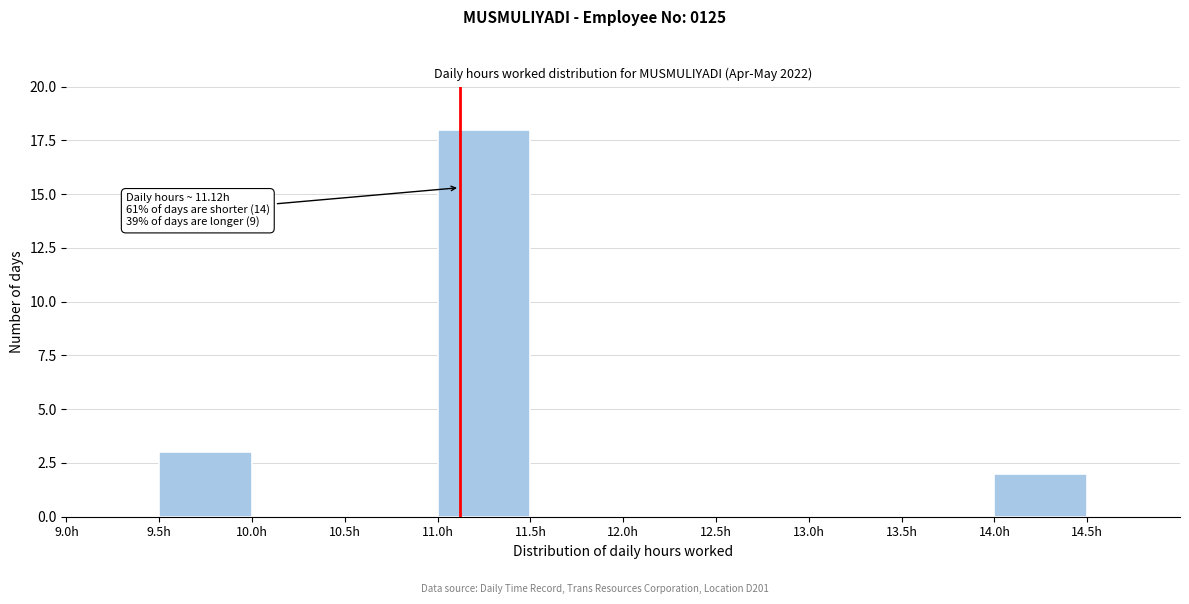

Which range on the x-axis has the tallest bar?

11.0 to 11.5